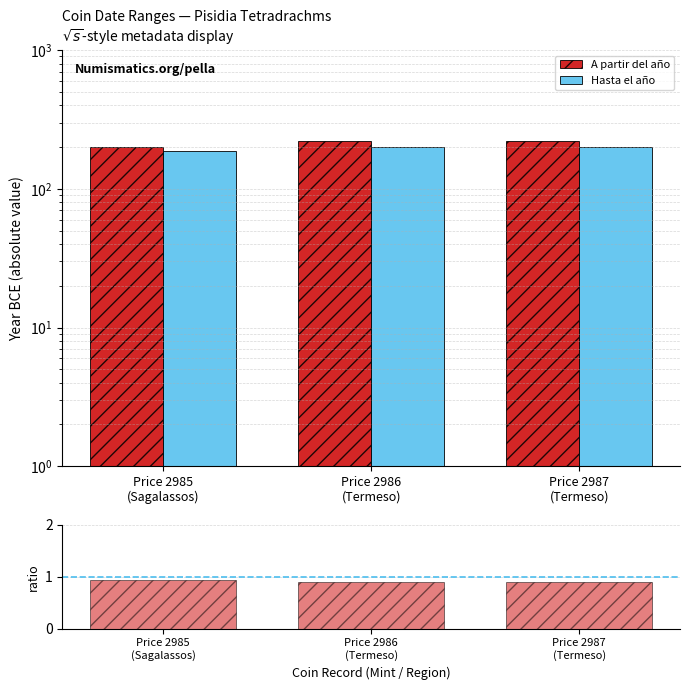

Does the chart contain stacked bars?

No